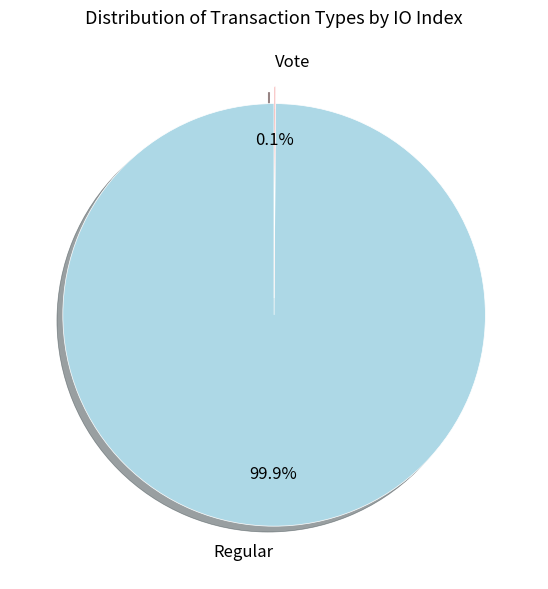

Which category accounts for the majority?

Regular